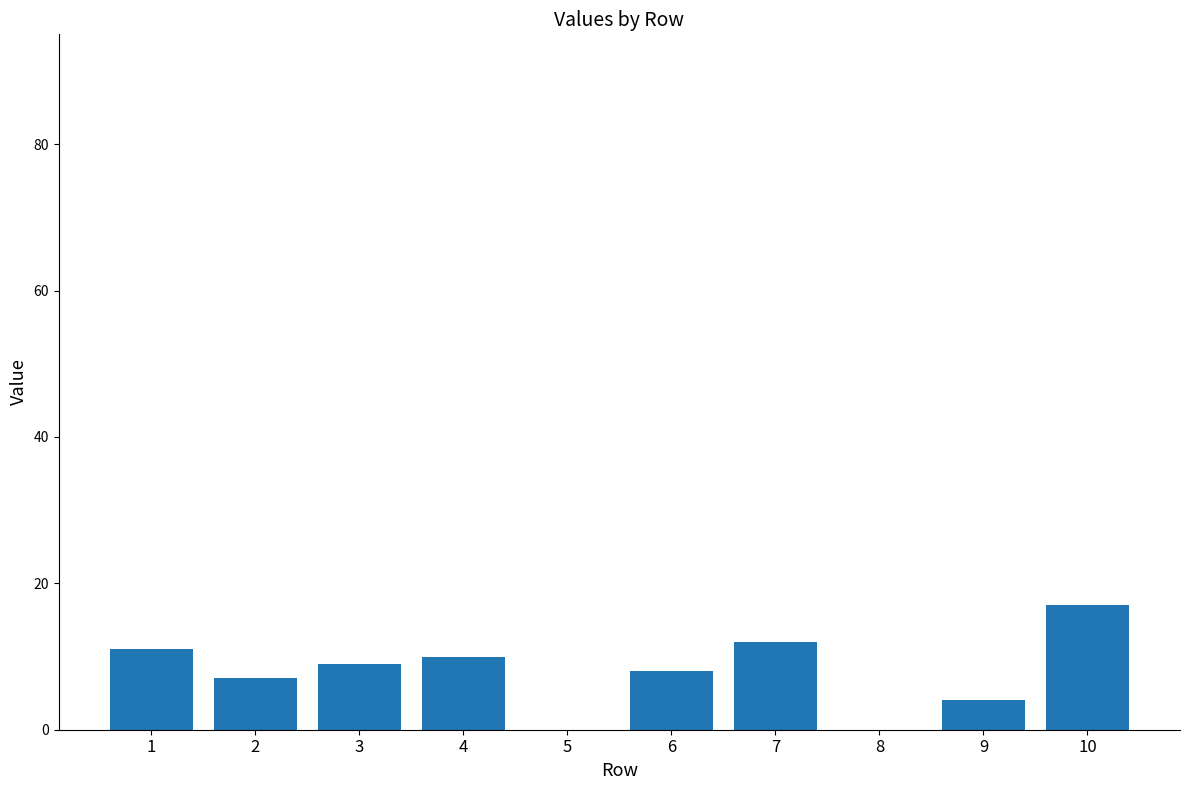

Reading right to left, list all the values displayed in this chart.

17	4	0	12	8	0	10	9	7	11